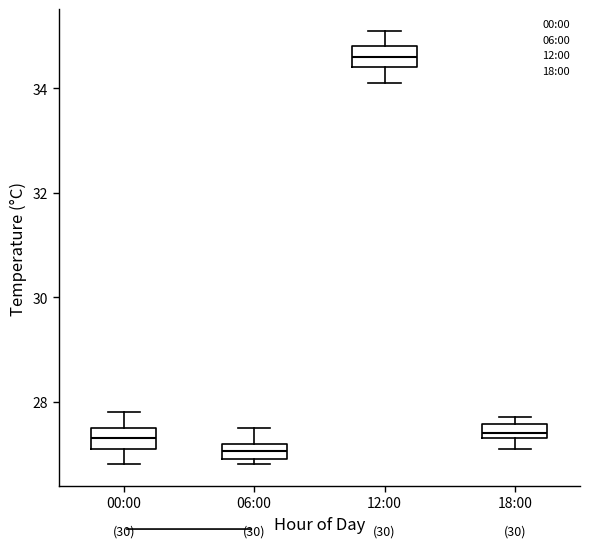

Where is the upper edge of the box for 06:00 on the y-axis? The values are not printed on the chart, so give them approximately, as read against the axis.

27.2